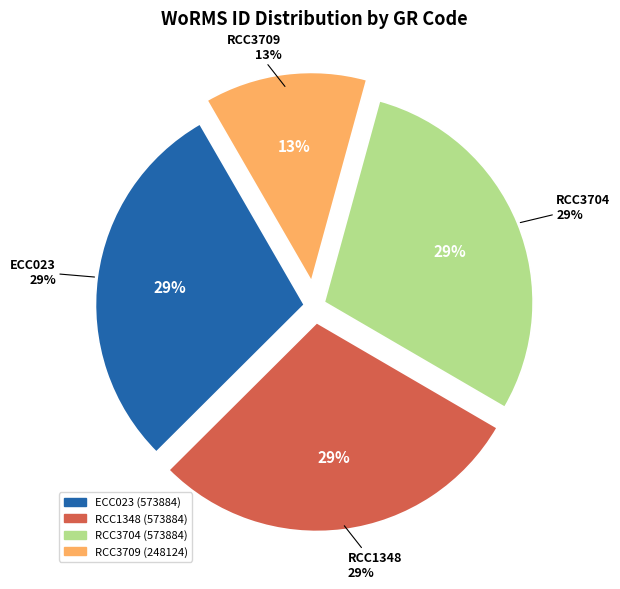

Is there any slice that represents more than half of the pie?

No